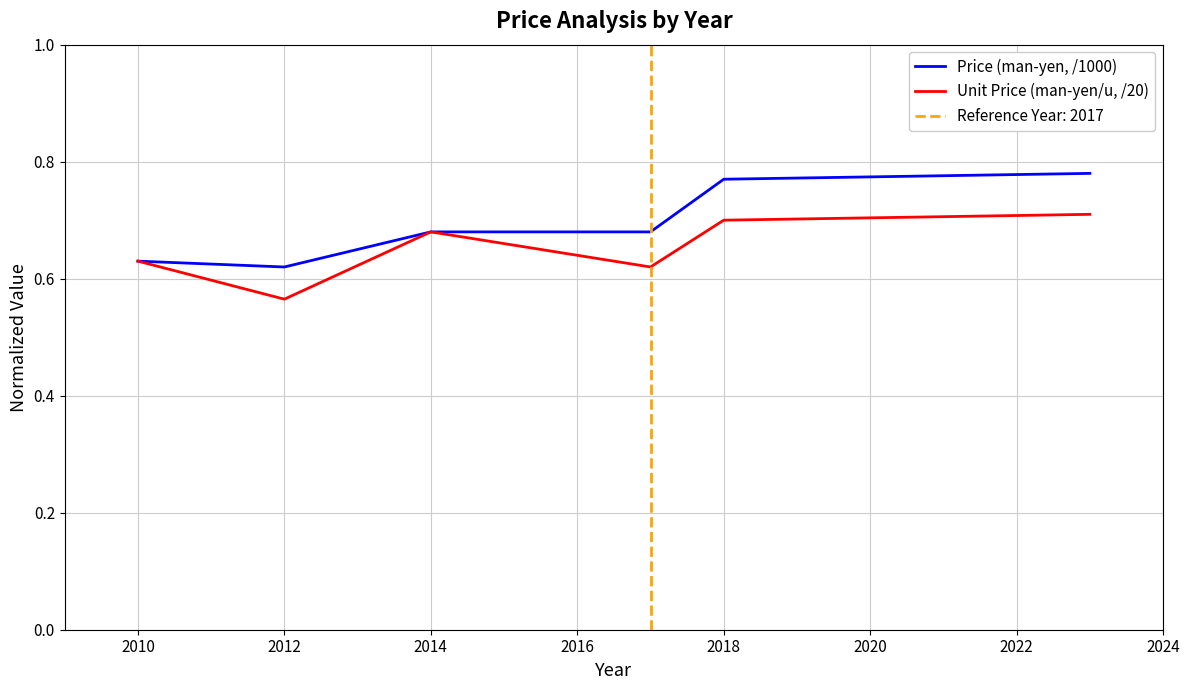

How many interior local valleys does the Price (man-yen, /1000) series have?

1